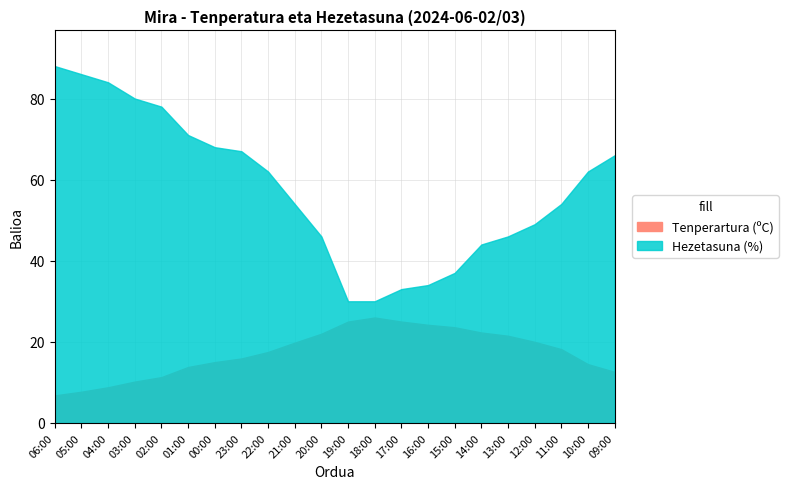

The value of Tenperartura (ºC) at 16:00 is 24.2. True or false?

True